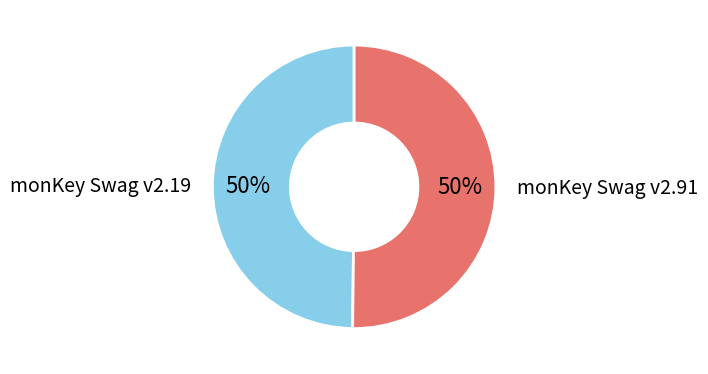

To the nearest percent, what is the average slice percentage?

50%